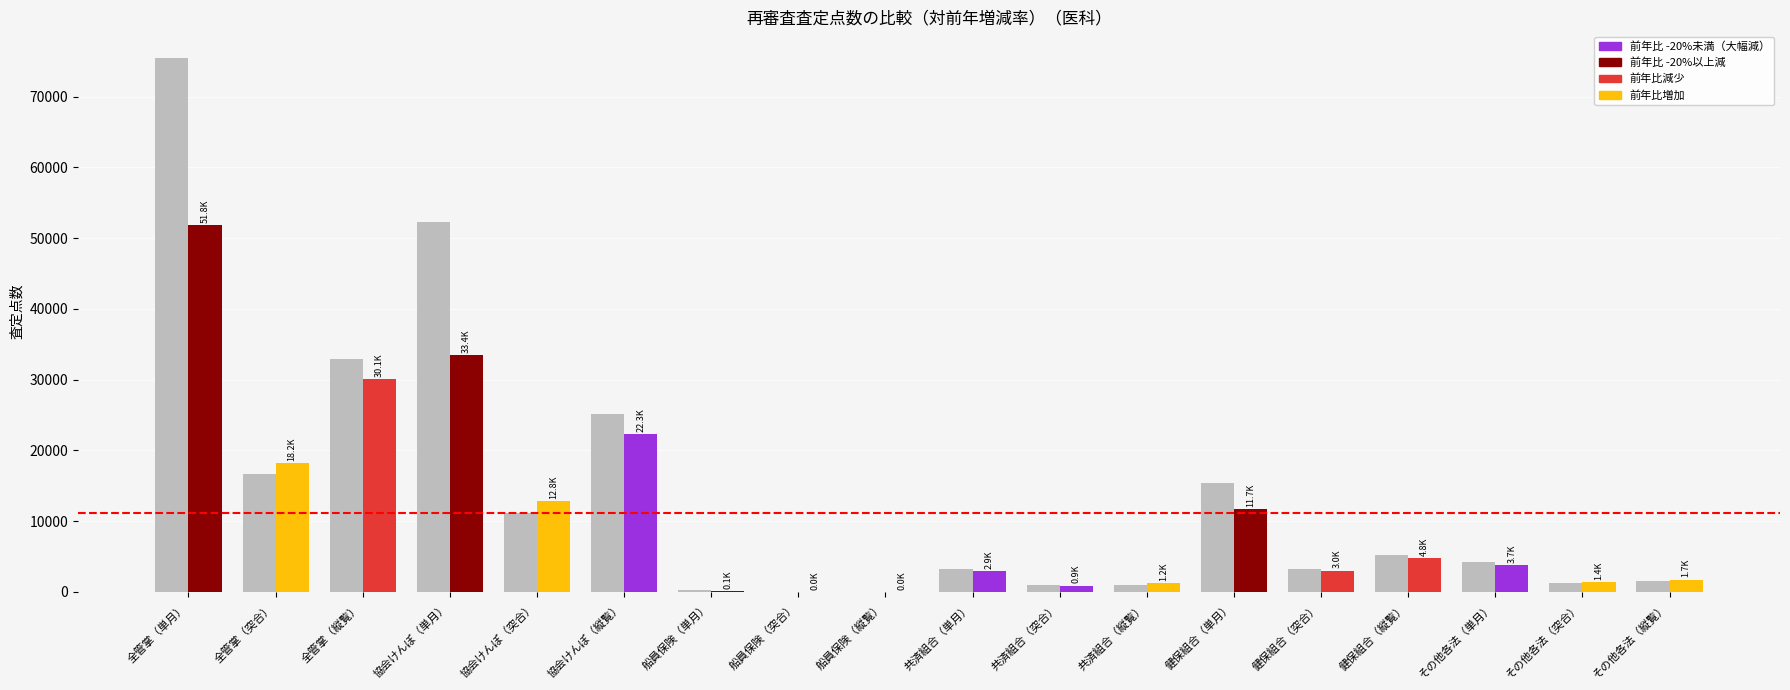

At which category is the sum across all series the highest?

全管掌（単月）